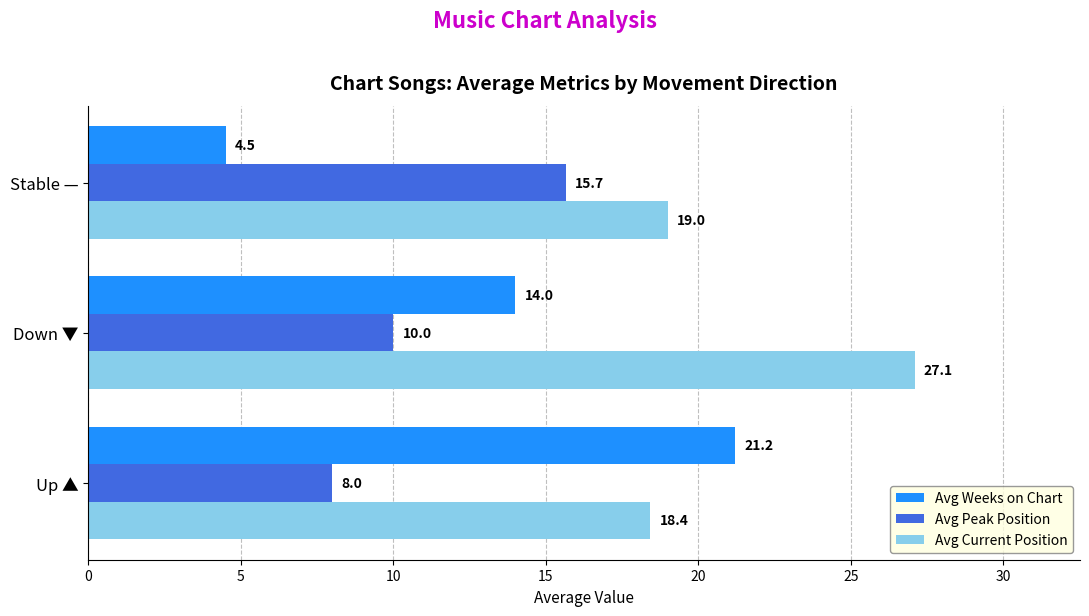

Which series has the largest range (max minus min)?

Avg Weeks on Chart